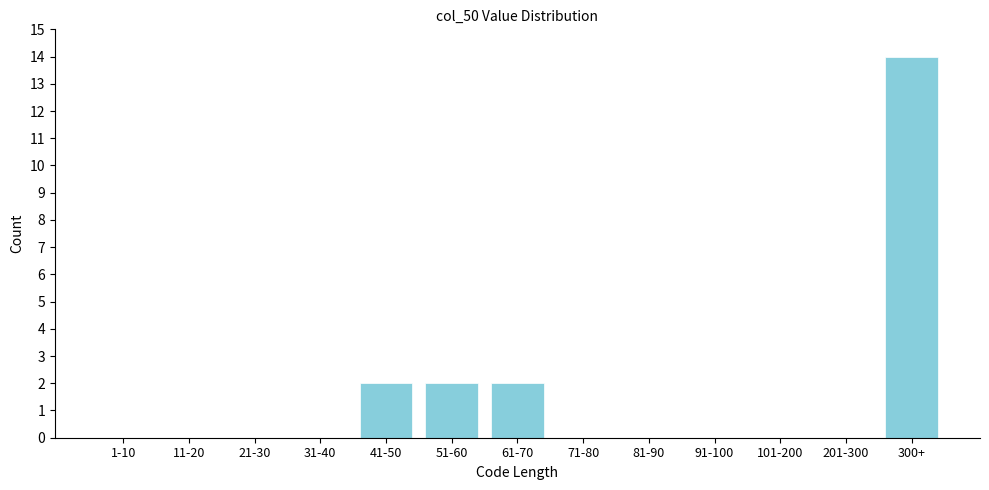

Reading left to right, transcribe all the data shown in this chart.

1-10=0	11-20=0	21-30=0	31-40=0	41-50=2	51-60=2	61-70=2	71-80=0	81-90=0	91-100=0	101-200=0	201-300=0	300+=14